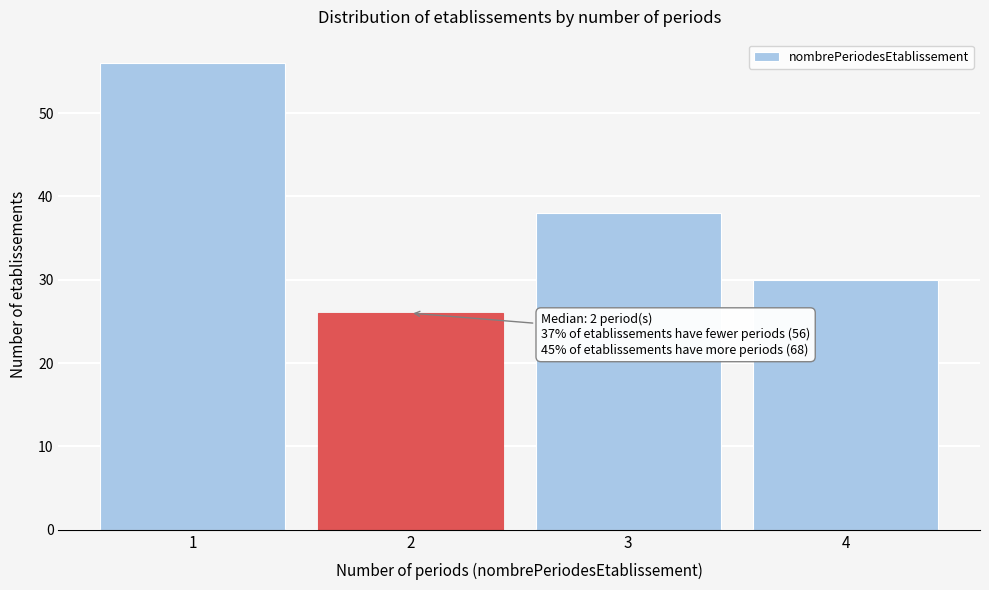

Over which range of the x-axis is the bar tallest?

0.5 to 1.5